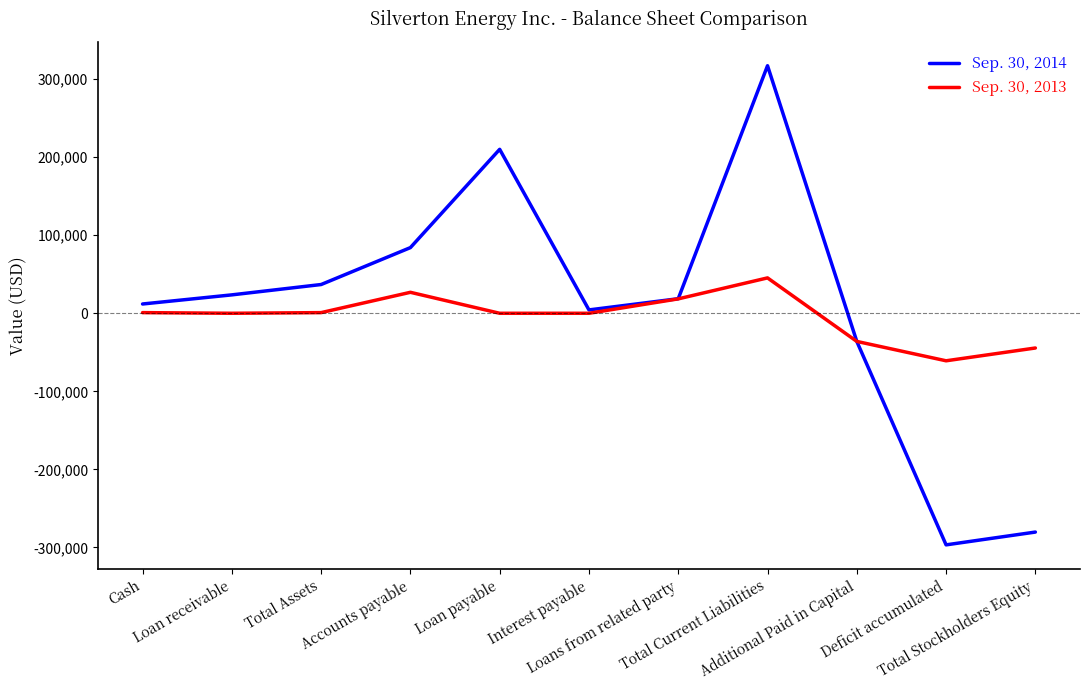

What is the smallest value displayed?

-296637